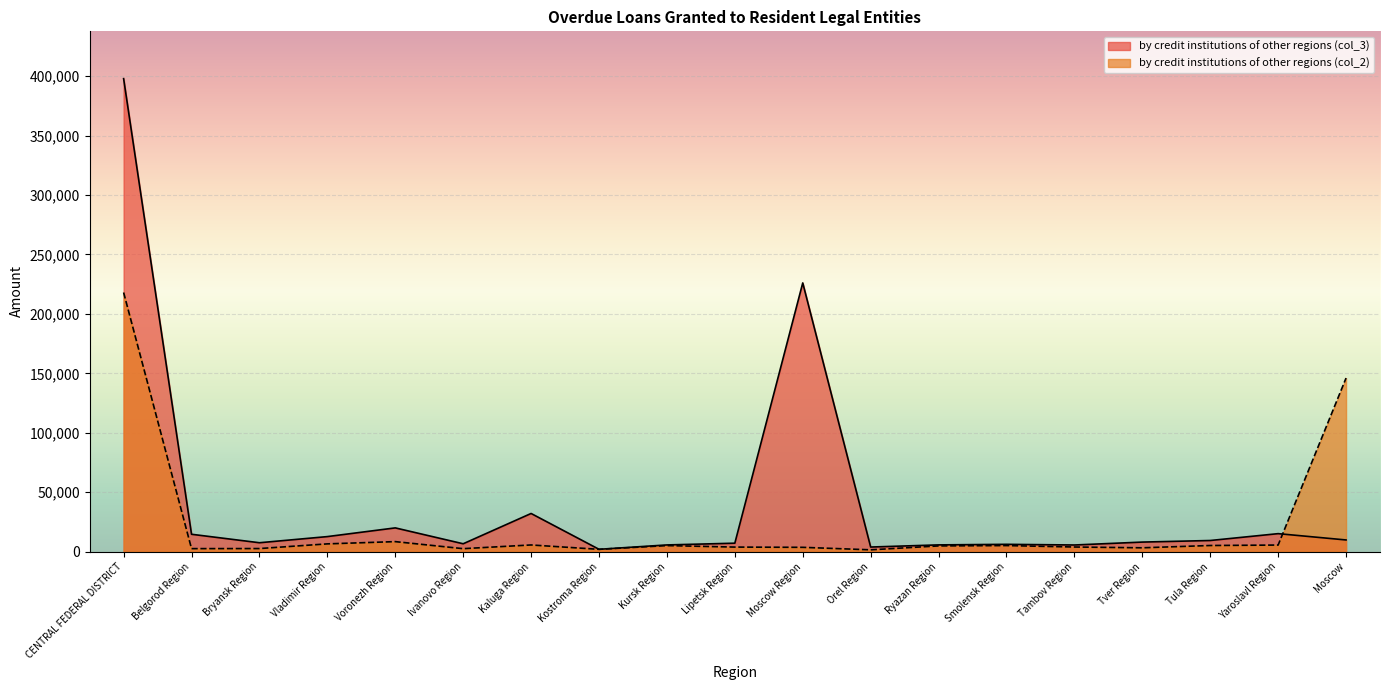

Is the value of by credit institutions of other regions (col_2) at Orel Region greater than the value of by credit institutions of other regions (col_3) at Moscow Region?

No